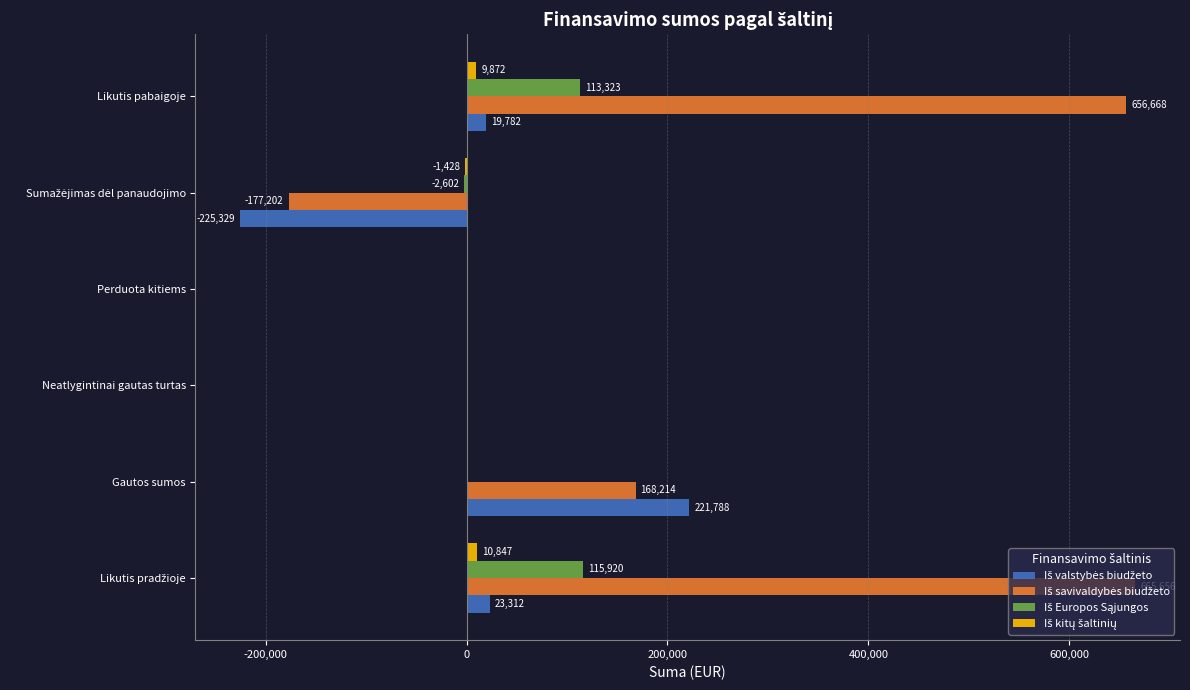

What is the maximum value shown in the chart?

665656.4